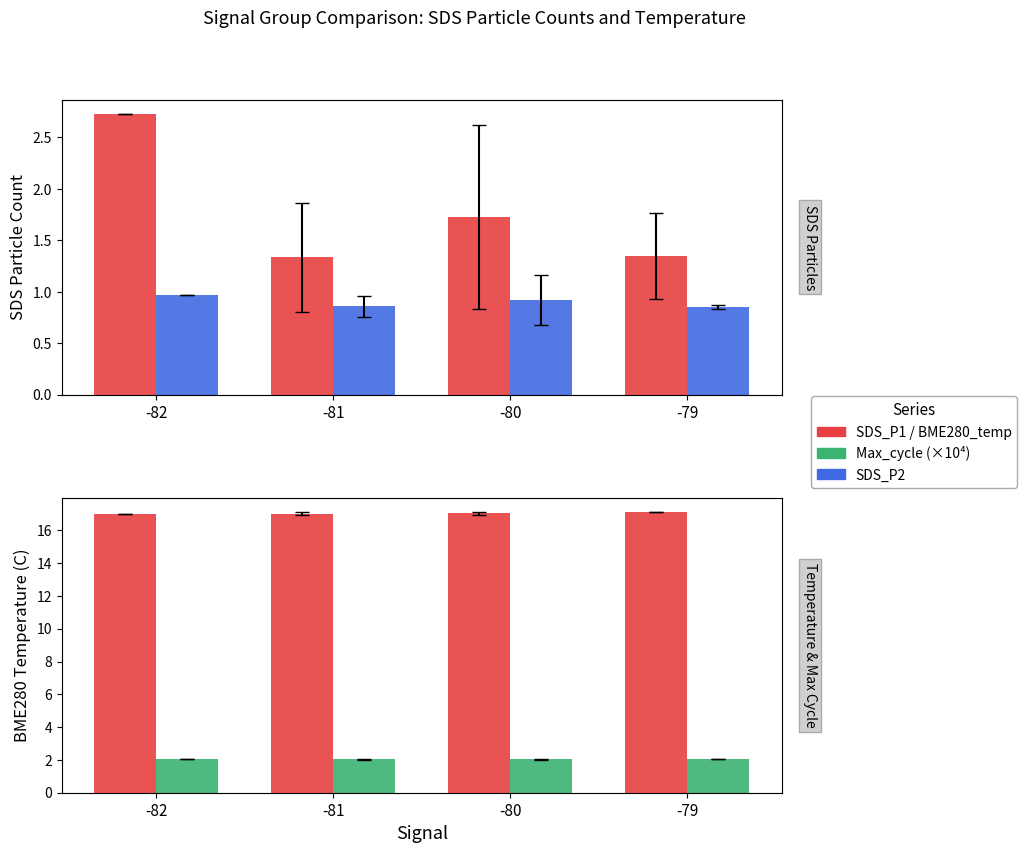

Reading left to right, transcribe all the data shown in this chart.

SDS_P1: 2.7	1.3	1.7	1.4
SDS_P2: 1.0	0.9	0.9	0.8
BME280_temperature: 17.0	17.0	17.0	17.1
Max_cycle (×10⁴): 2.0	2.0	2.0	2.1